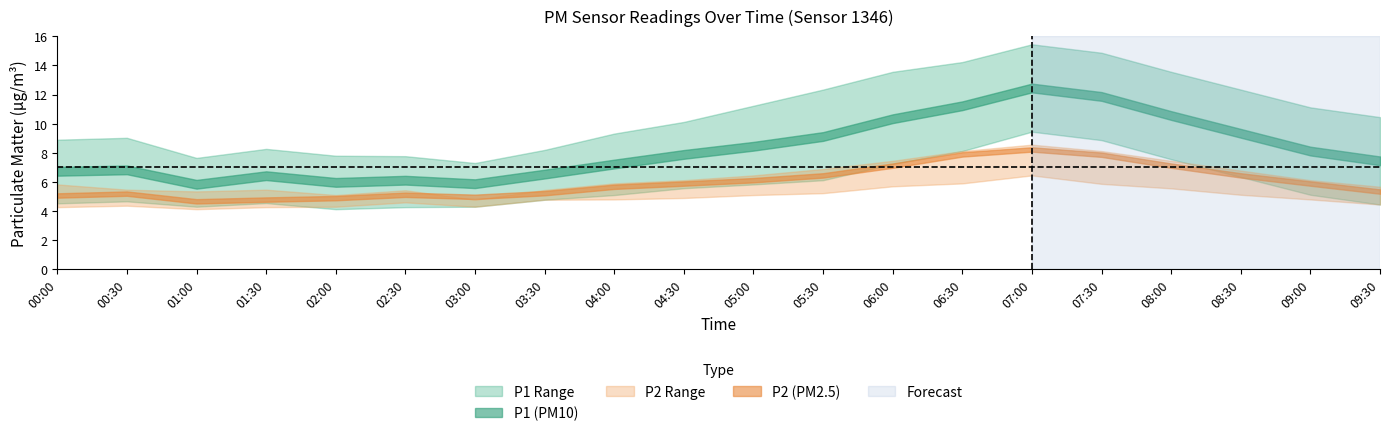

Which label corresponds to the smallest value in the chart?

02:00